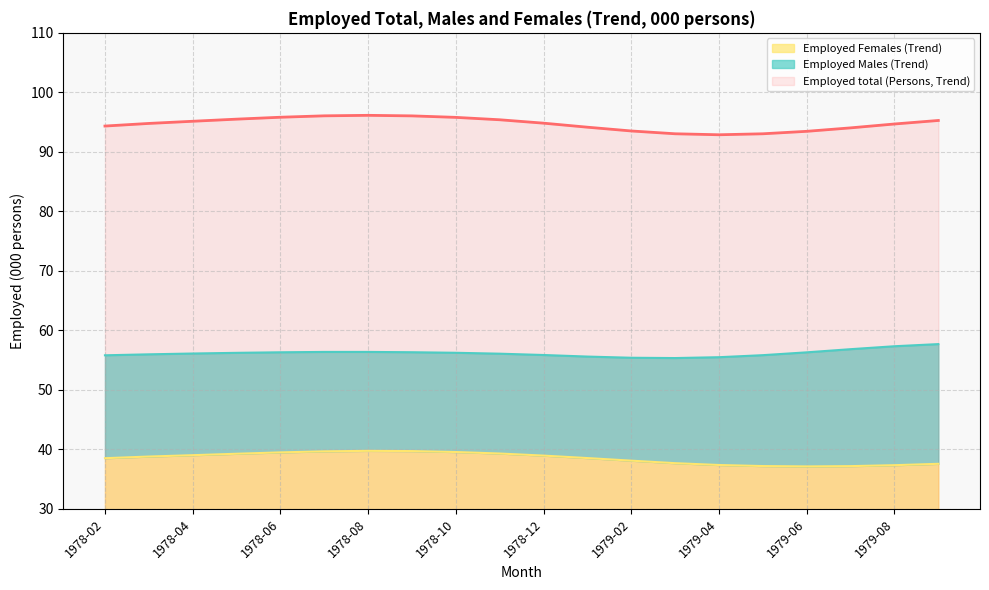

What is the difference between the highest and lowest values at 1979-09?

57.7